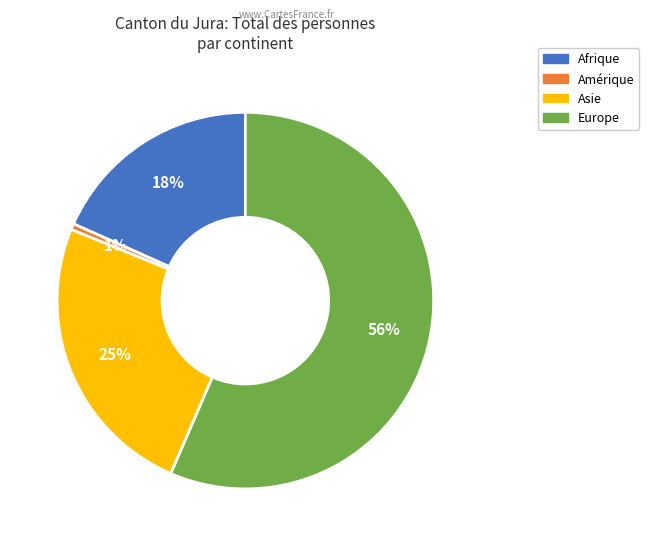

Between Europe and Amérique, which is larger?

Europe